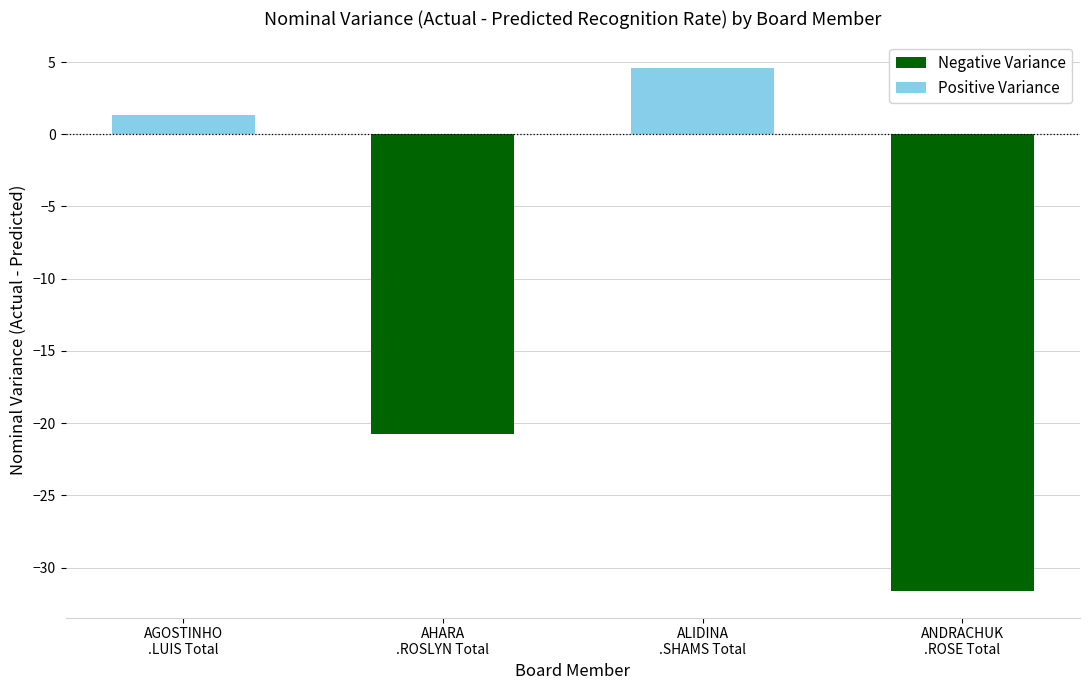

Are the bars grouped side by side (vs. stacked)?

No